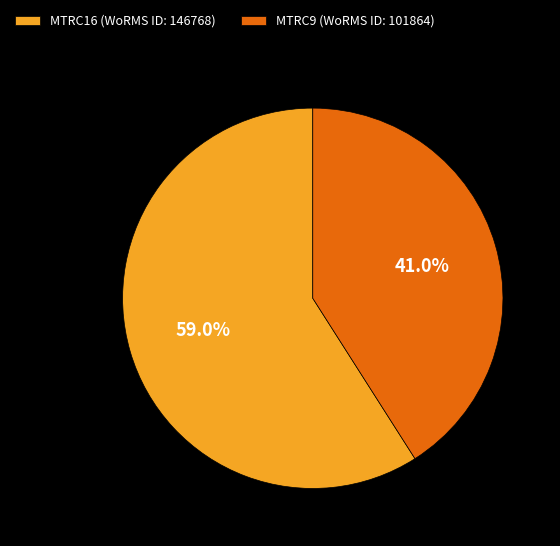

Does MTRC16 represent more than half of the total?

Yes